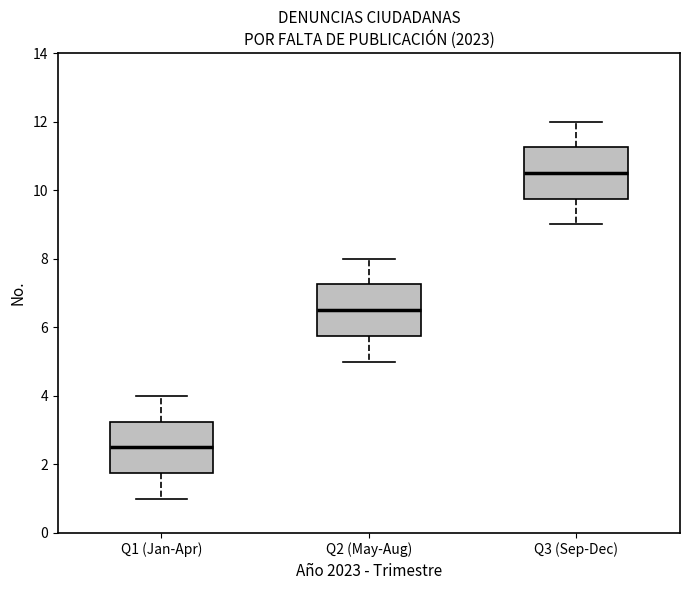

Which box's median line is the highest?

Q3 (Sep-Dec)